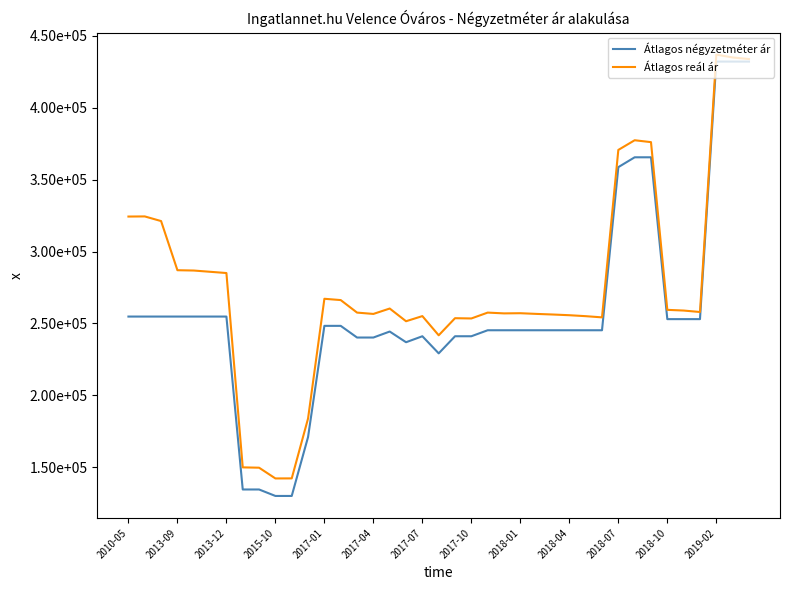

What are all the series names shown in the legend?

Átlagos négyzetméter ár, Átlagos reál ár